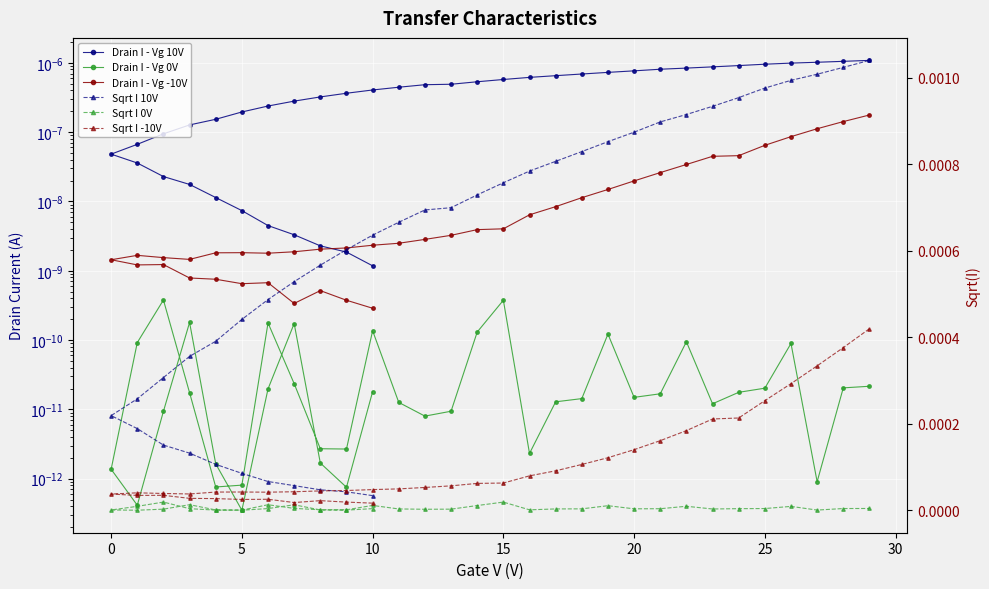

True or false: Sqrt I -10V and Sqrt I 10V intersect in this chart.

False